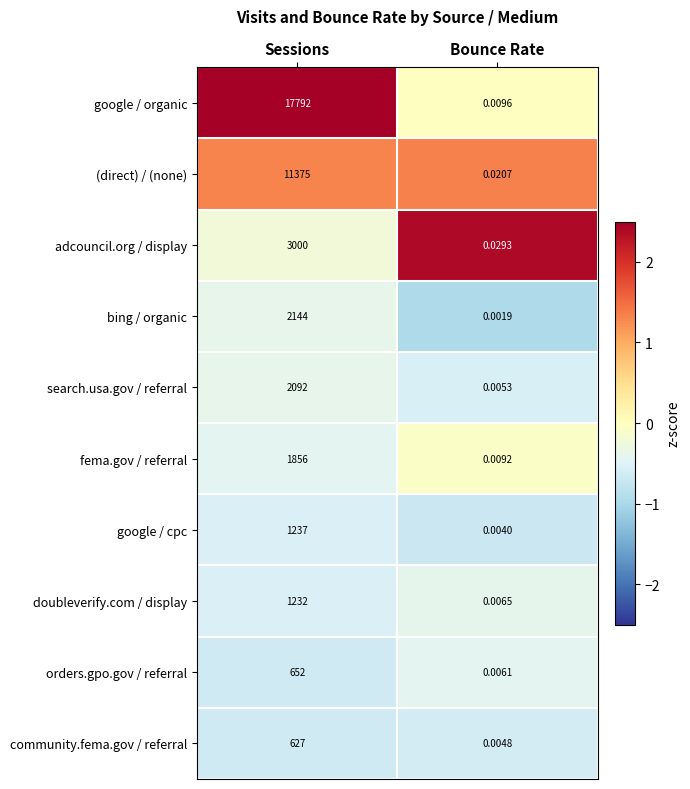

List the labels in order of search.usa.gov / referral value, largest first.

Sessions, Bounce Rate